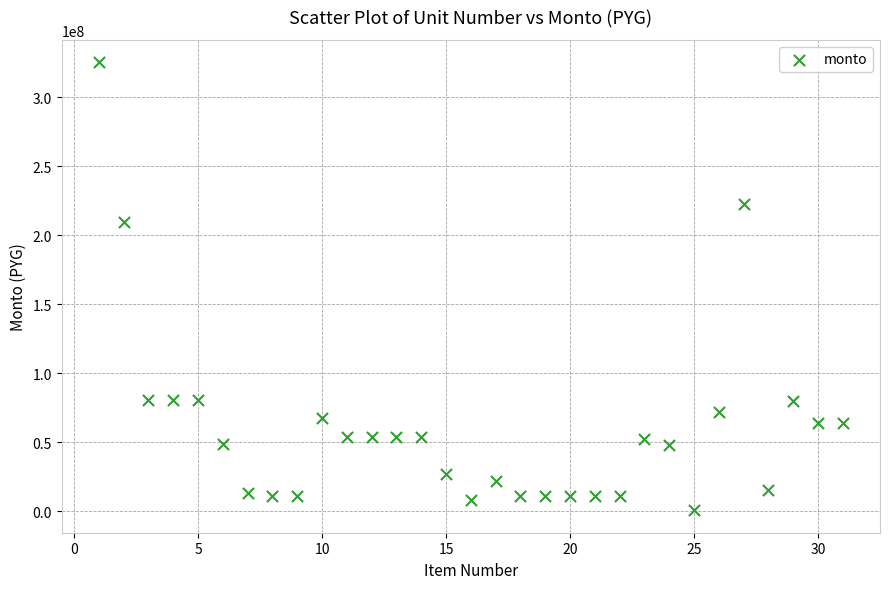

What is the range of Y values (max minus min)?

324878400